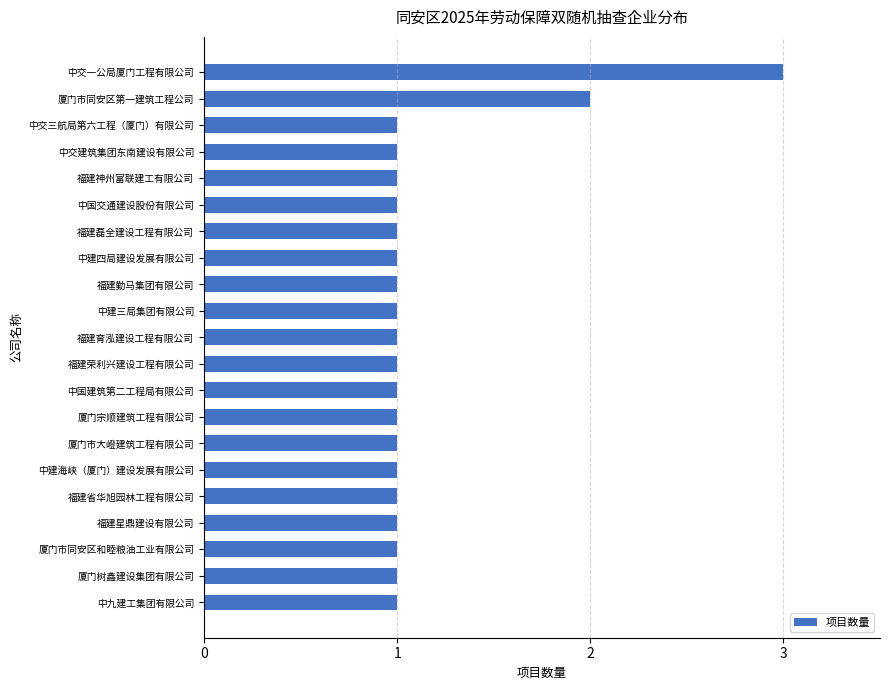

Which category has the highest value across all series?

中交一公局厦门工程有限公司